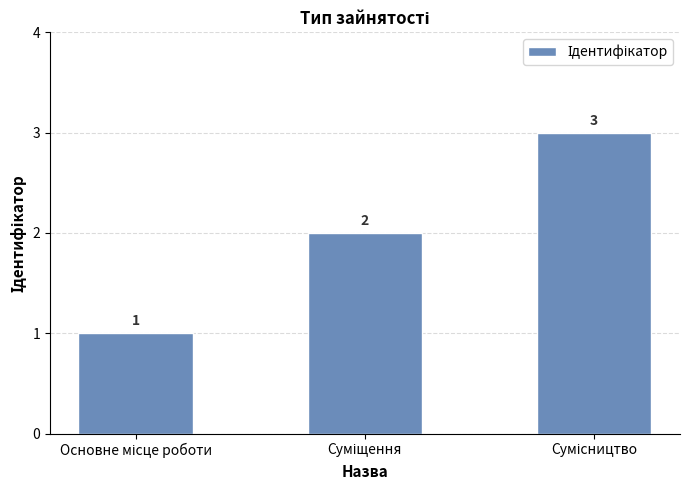

Count the number of data series in this chart.

1